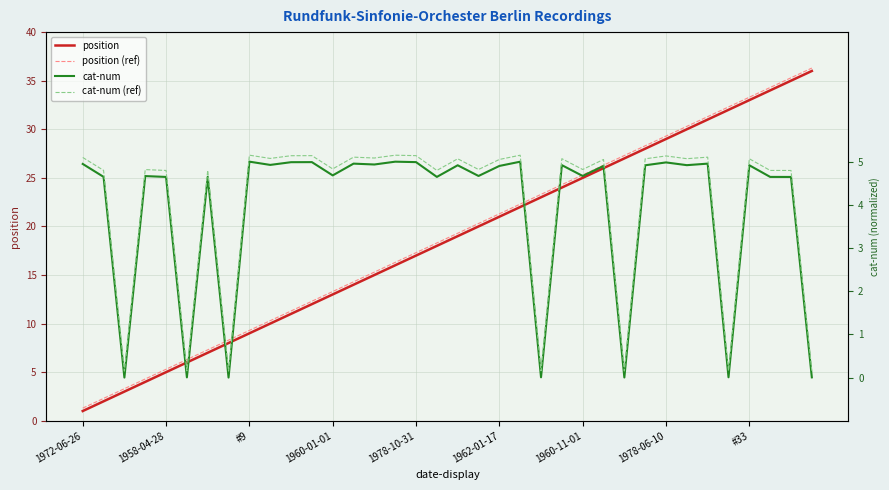

The cat-num series shows 0.0 at 1962-01-17. True or false?

False